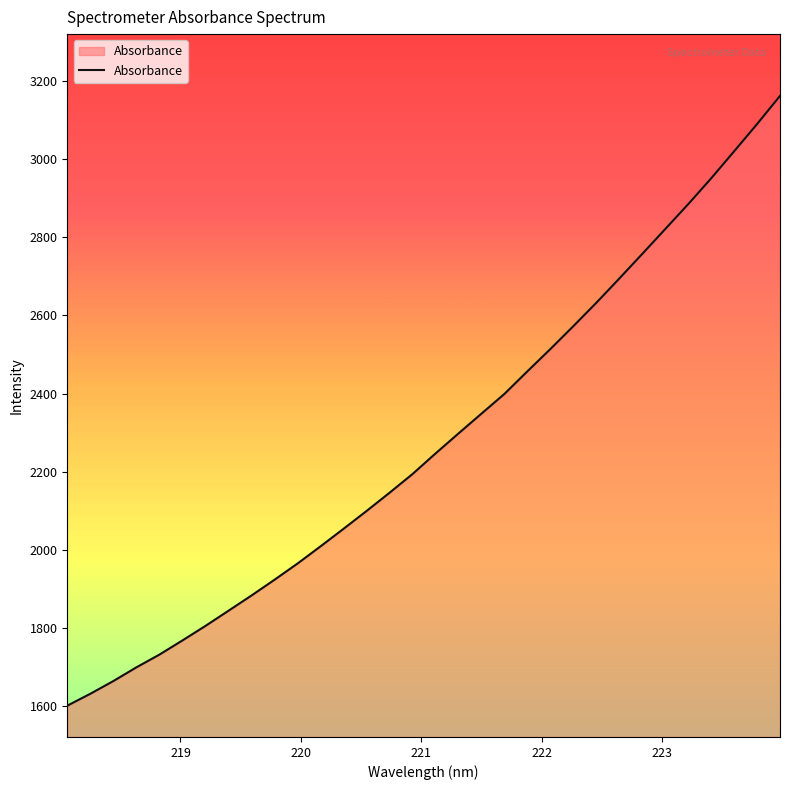

What is the greatest value displayed?

3161.4